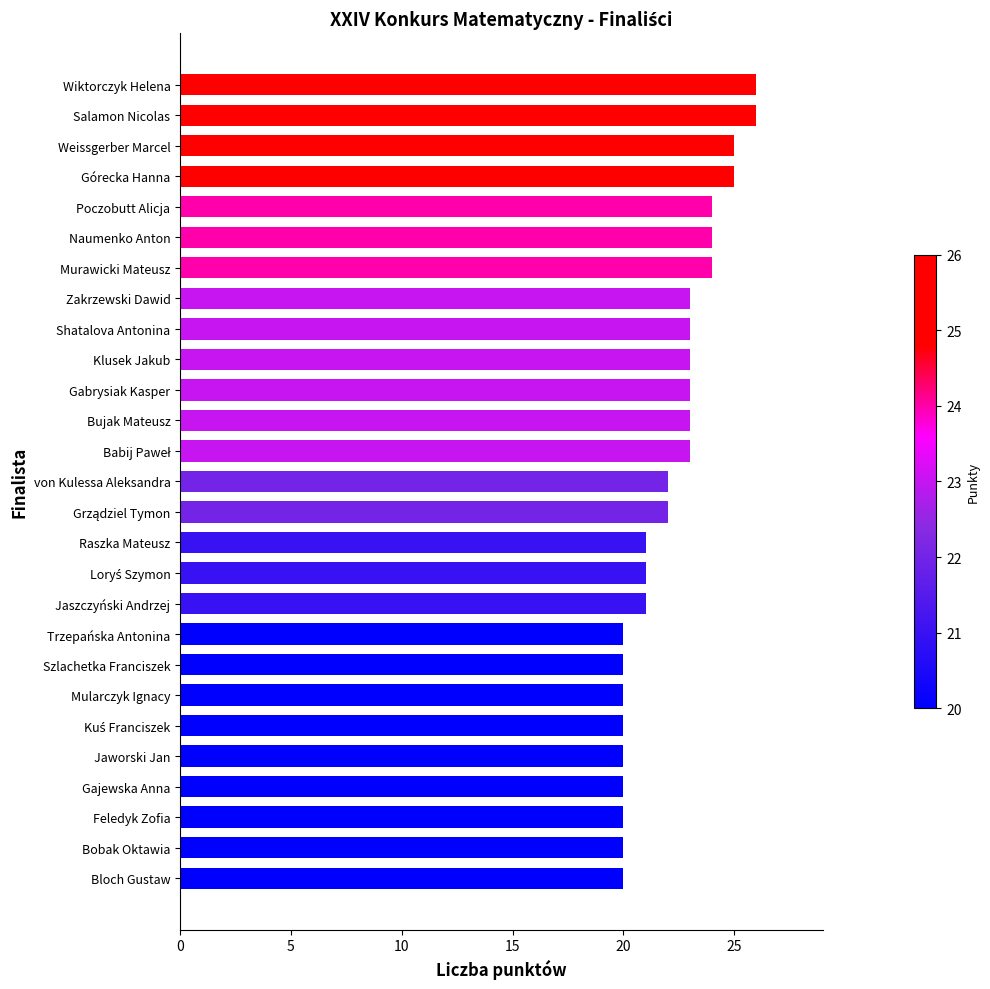

What is the maximum value shown in the chart?

26